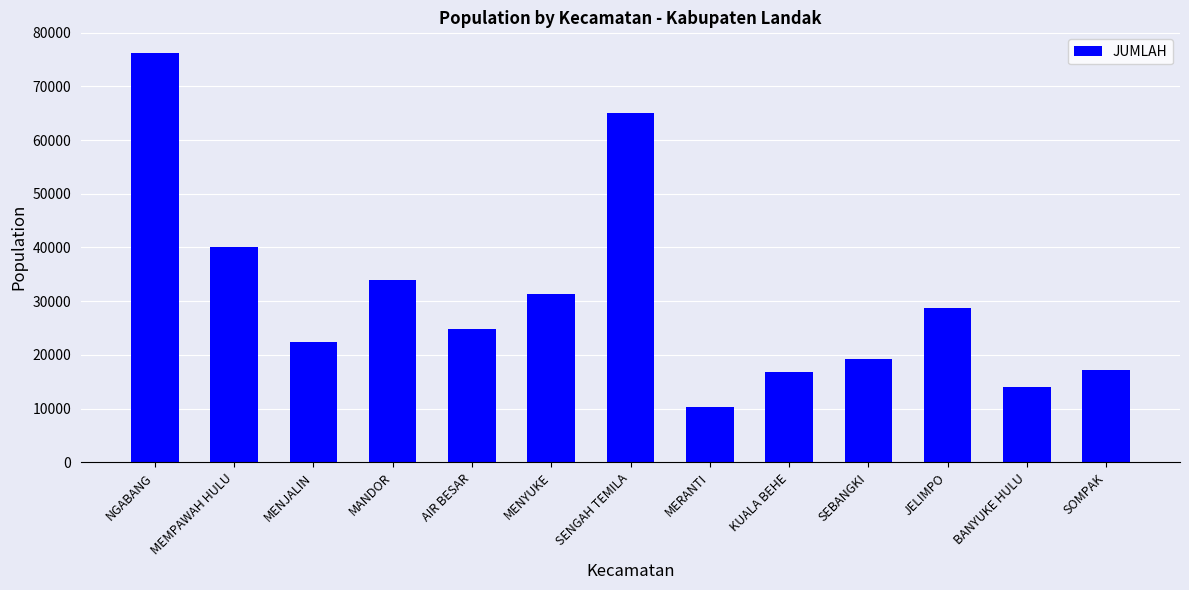

True or false: the data shows 76238 at NGABANG.

True